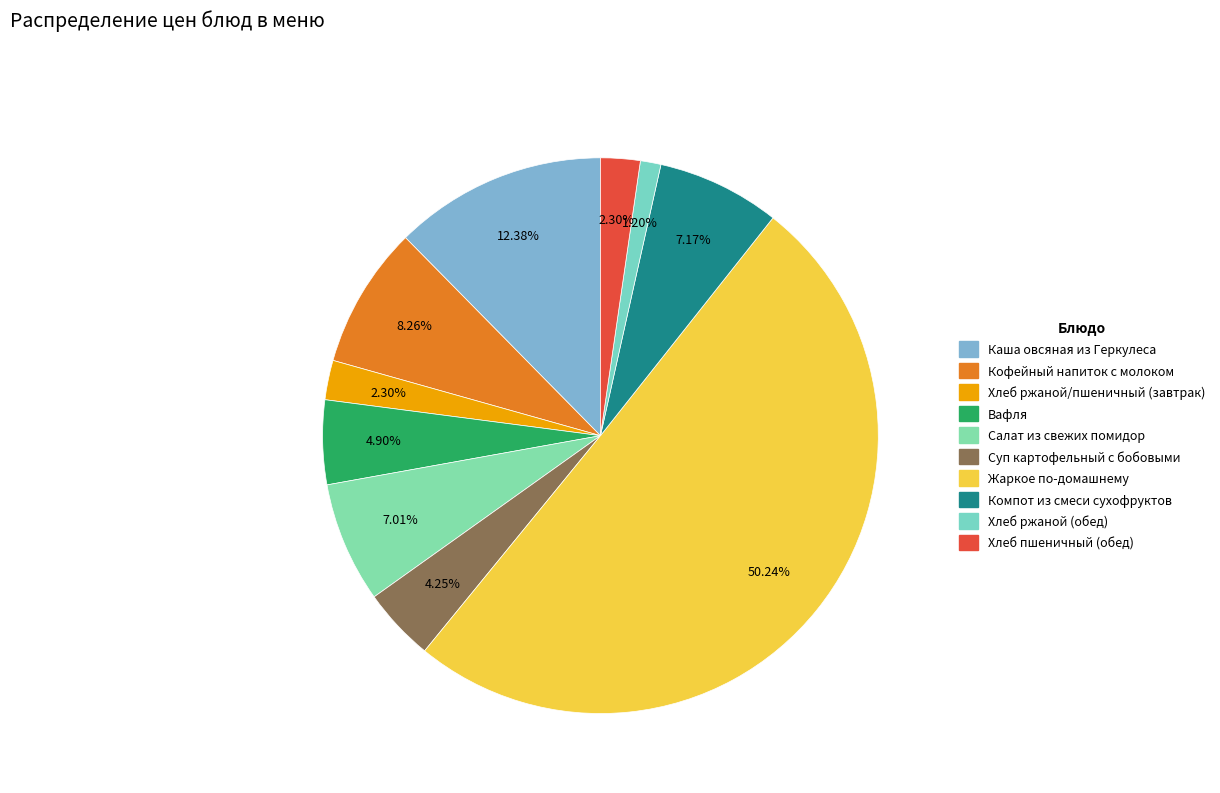

To the nearest percent, what portion does Жаркое по-домашнему represent?

50%